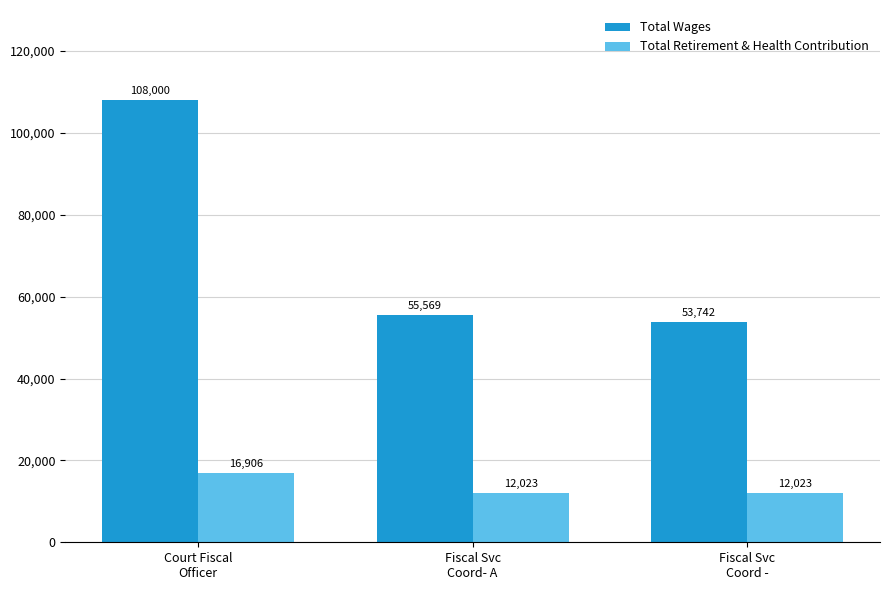

How many groups of bars are there?

3